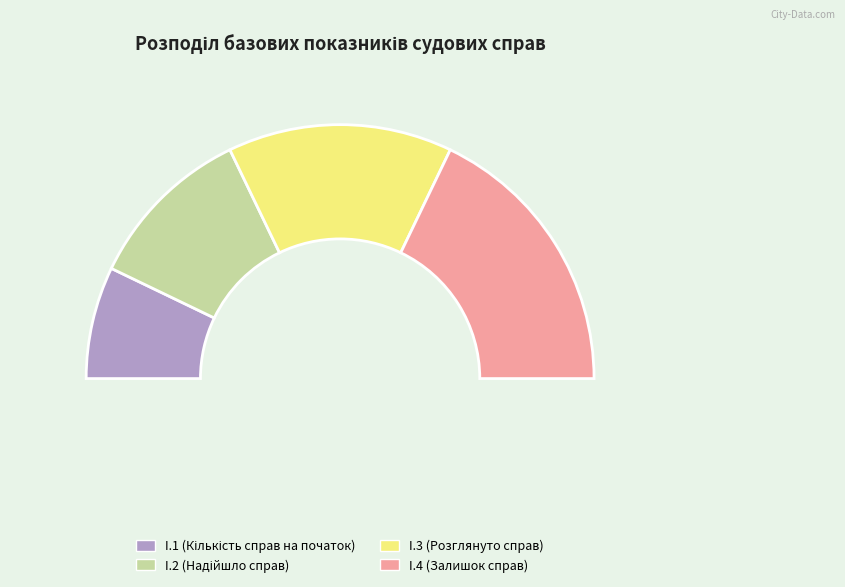

Is it true that I.2 is 21% of the pie?

True